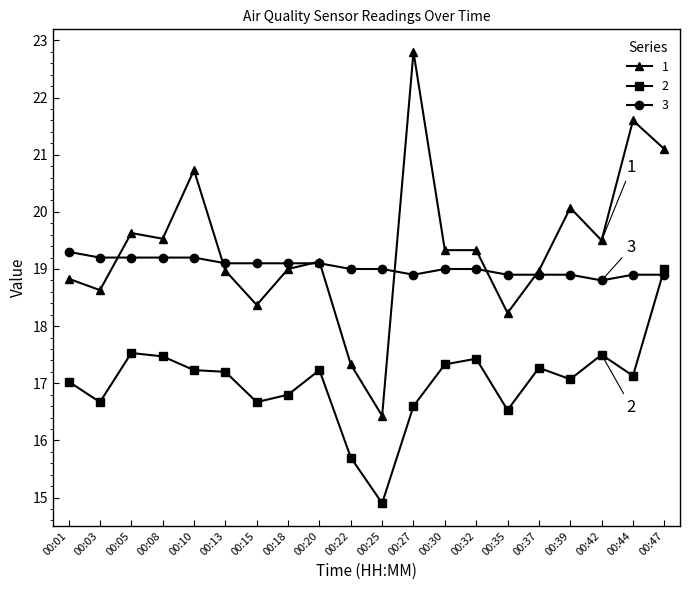

Rank the series at 00:35 from lowest to highest value.

2, 1, 3